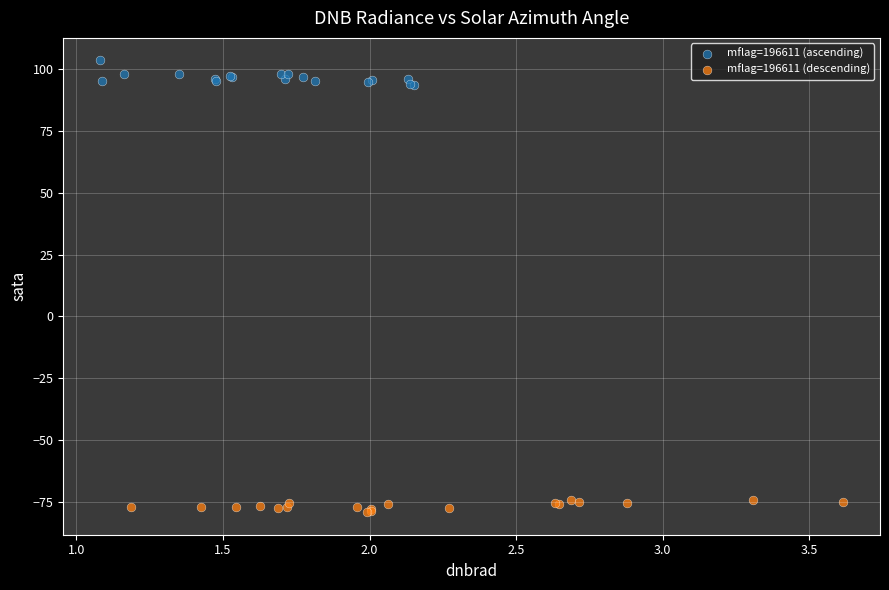

Which series contains the lowest Y value?

mflag=196611 (descending)